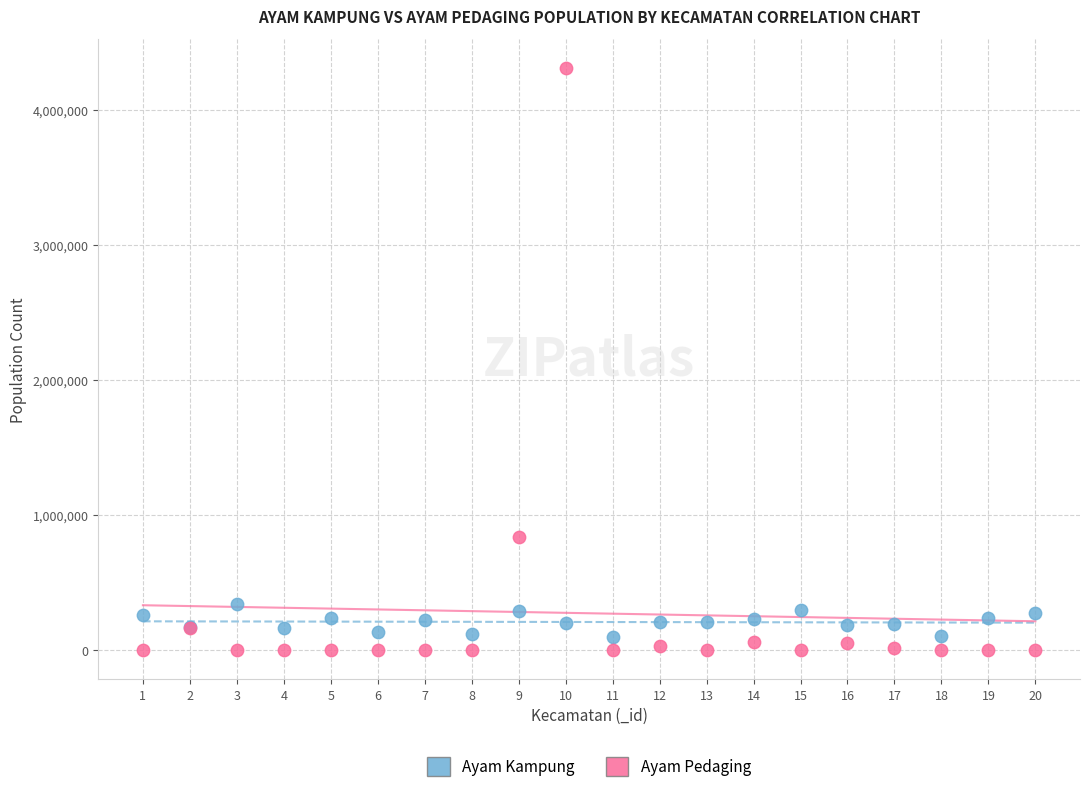

Which series has the widest spread of Y values?

Ayam Pedaging